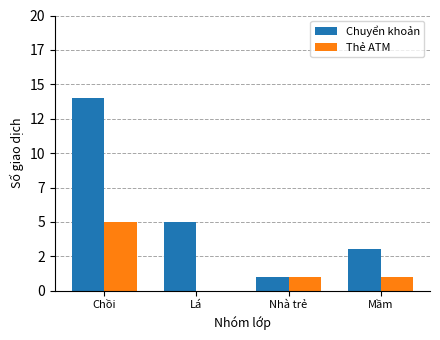

What are all the series names shown in the legend?

Chuyển khoản, Thẻ ATM